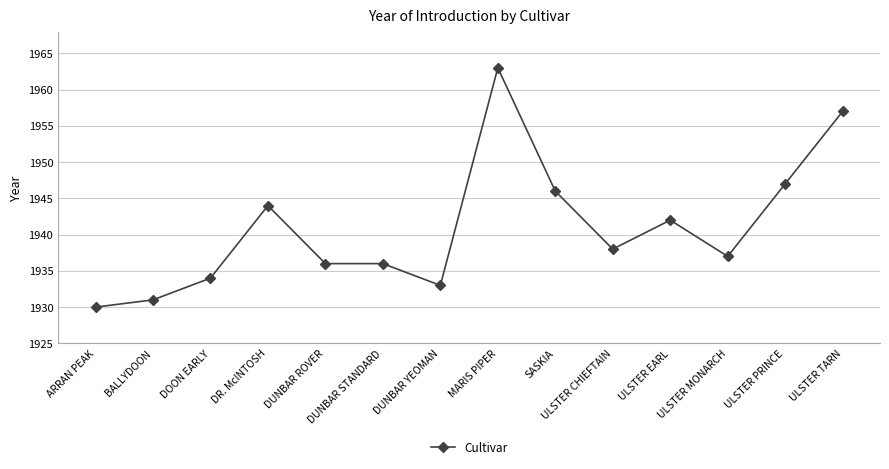

Count the number of data series in this chart.

1